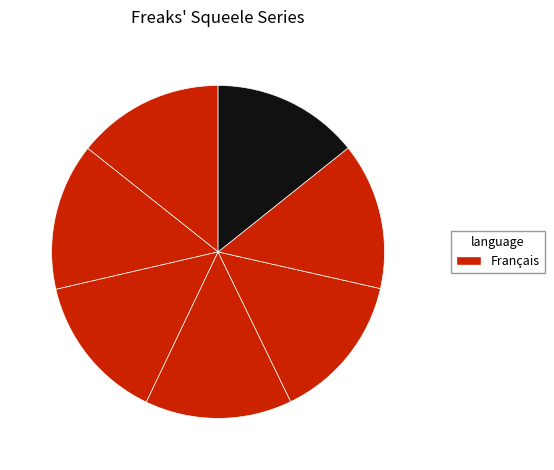

How many segments does this pie chart have?

7